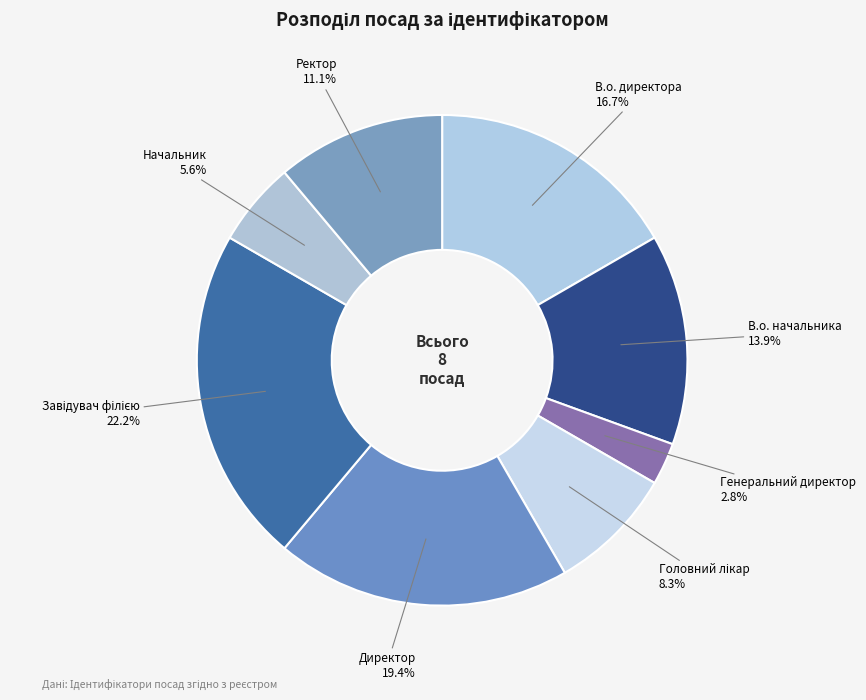

What is the smallest slice in the pie chart?

Генеральний директор